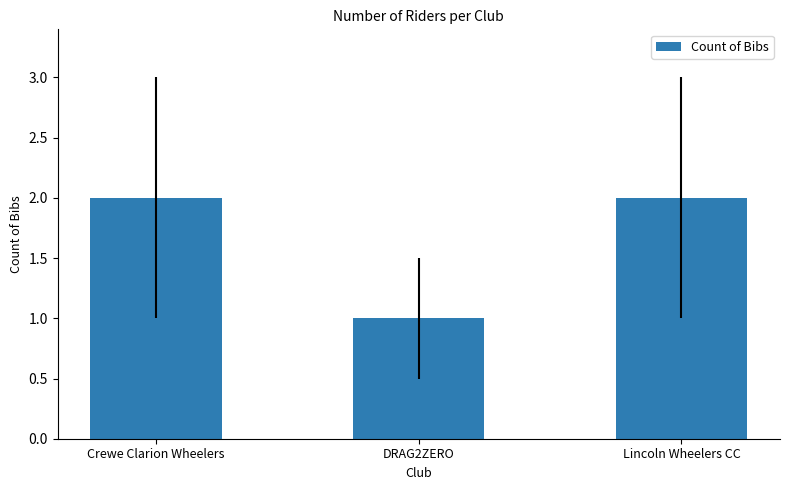

Reading left to right, transcribe all the data shown in this chart.

Crewe Clarion Wheelers=2	DRAG2ZERO=1	Lincoln Wheelers CC=2